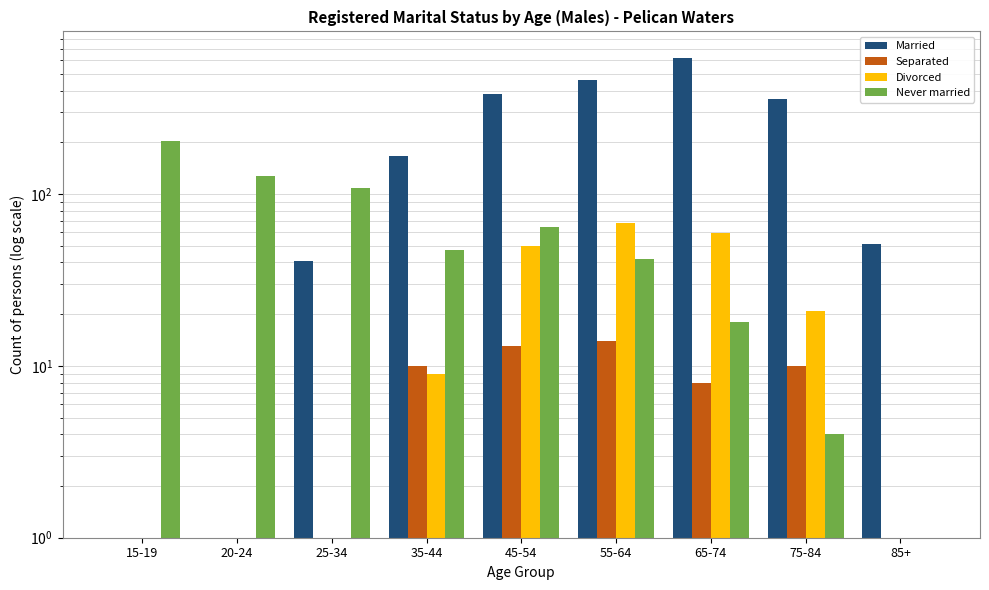

Which series has the largest range (max minus min)?

Married